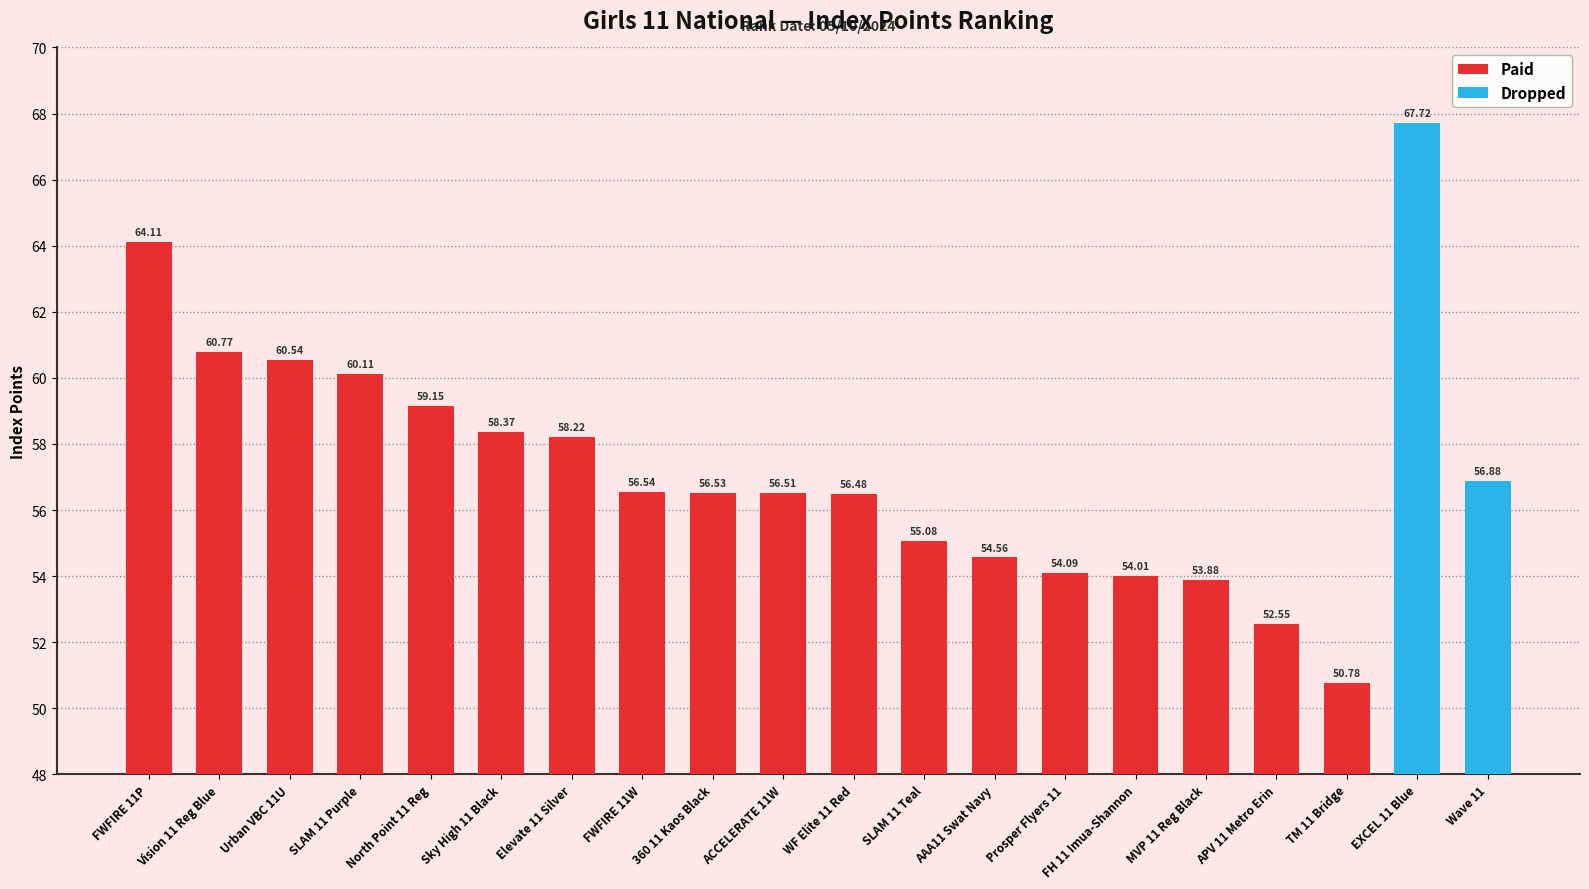

What is the average value of the Paid series?

56.8